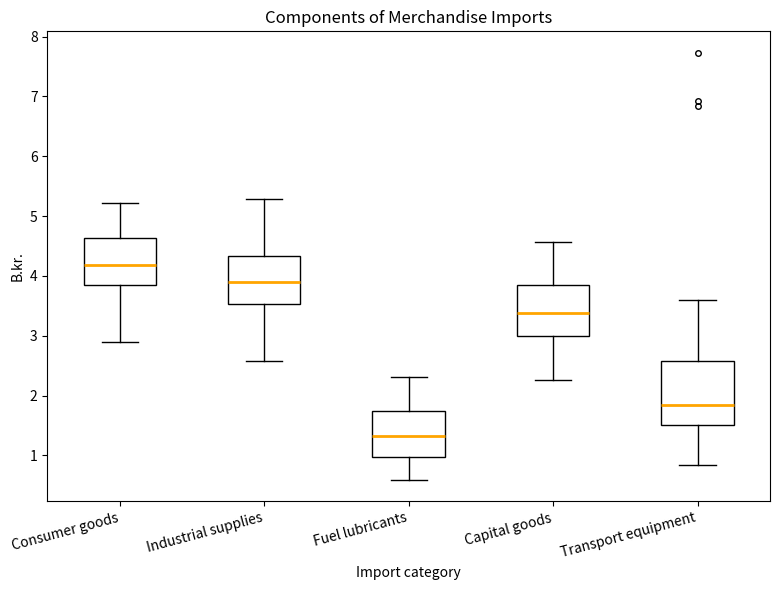

Reading left to right, transcribe this box plot: for each box, give where its median line is, the range the box spans, and where its two whiskers end, as read against the y-axis. The values are not printed on the chart, so give them approximately, as read against the axis.

Consumer goods: median 4.2, box 3.9 to 4.6, whiskers 2.9 to 5.2
Industrial supplies: median 3.9, box 3.5 to 4.3, whiskers 2.6 to 5.3
Fuel lubricants: median 1.3, box 1.0 to 1.7, whiskers 0.6 to 2.3
Capital goods: median 3.4, box 3.0 to 3.9, whiskers 2.3 to 4.6
Transport equipment: median 1.9, box 1.5 to 2.6, whiskers 0.8 to 3.6